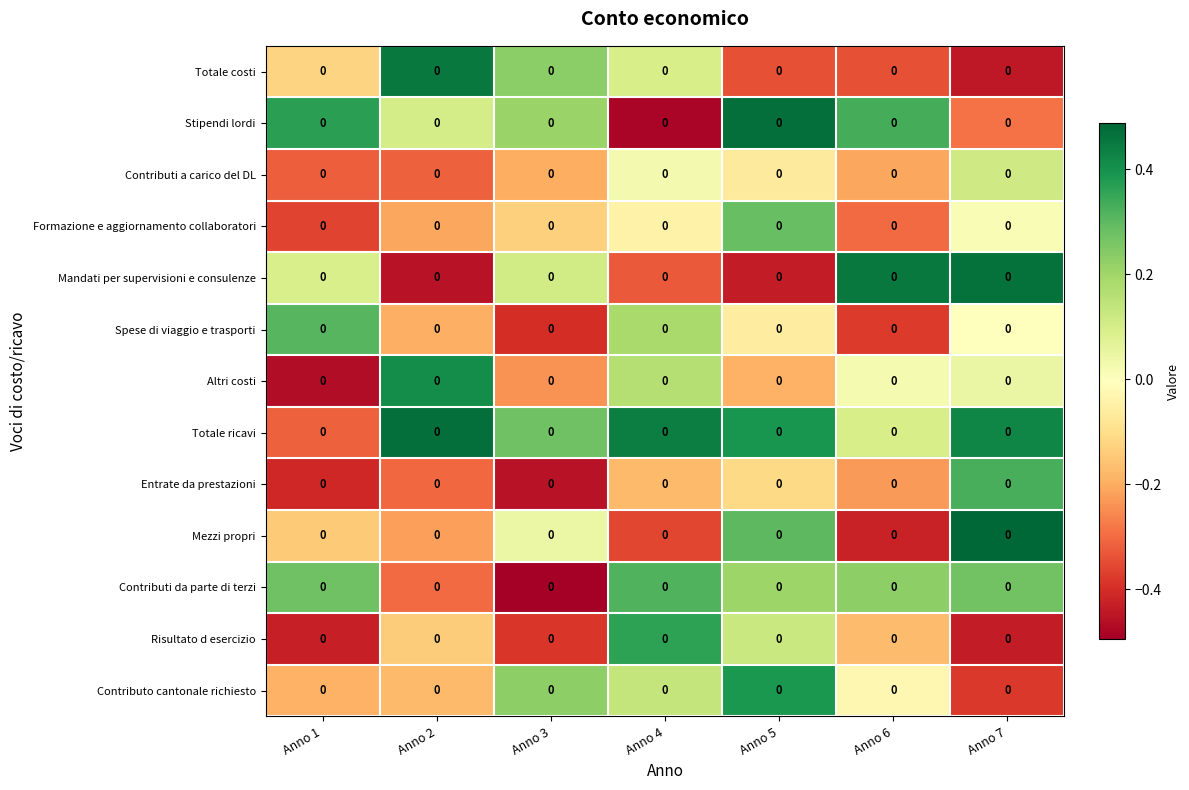

At which label is Mezzi propri closest to 0?

Anno 3